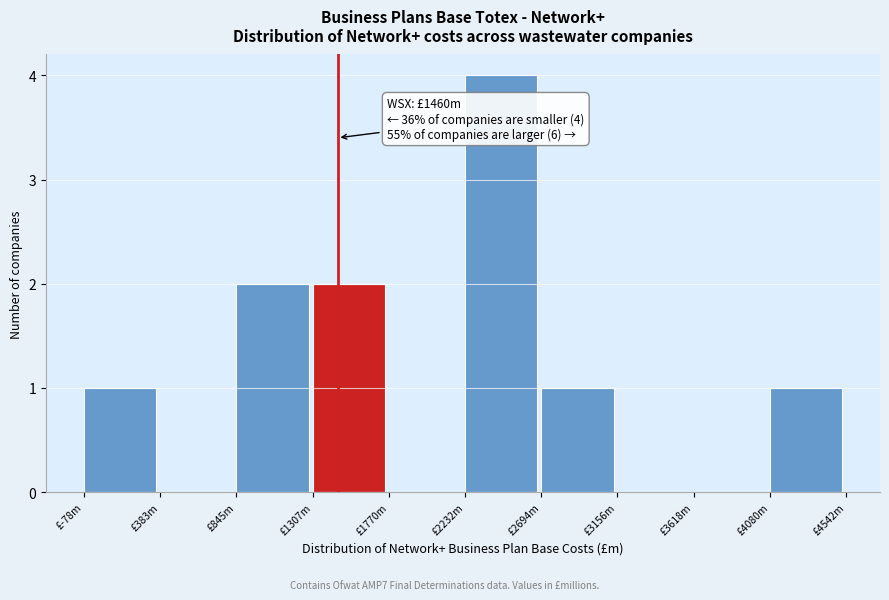

Reading left to right, transcribe all the data shown in this chart.

£-78m=1	£383m=0	£845m=2	£1307m=2	£1770m=0	£2232m=4	£2694m=1	£3156m=0	£3618m=0	£4080m=1